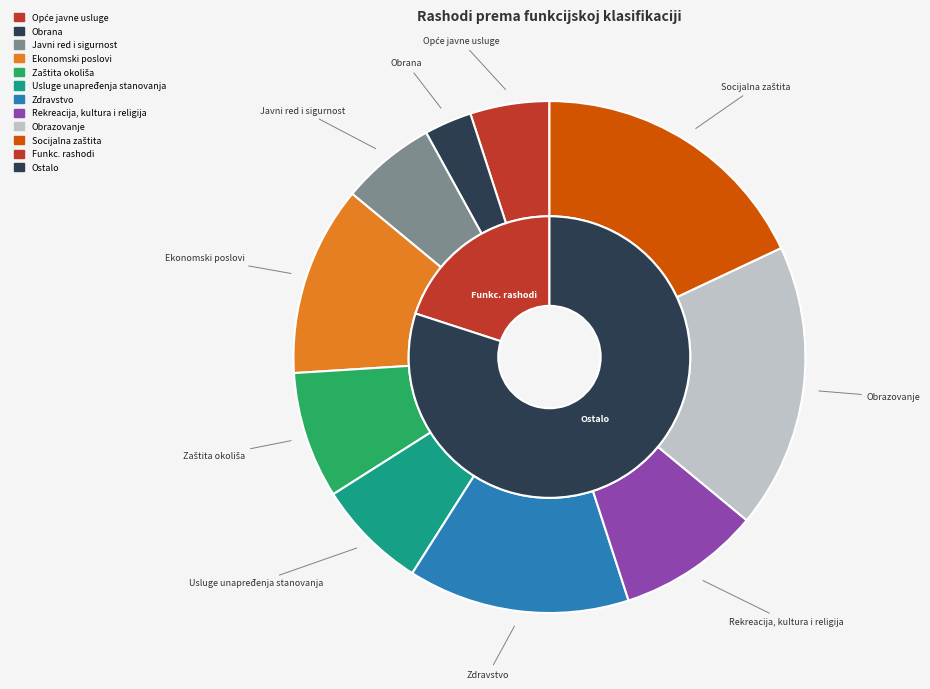

How many slices are in this pie chart?

10